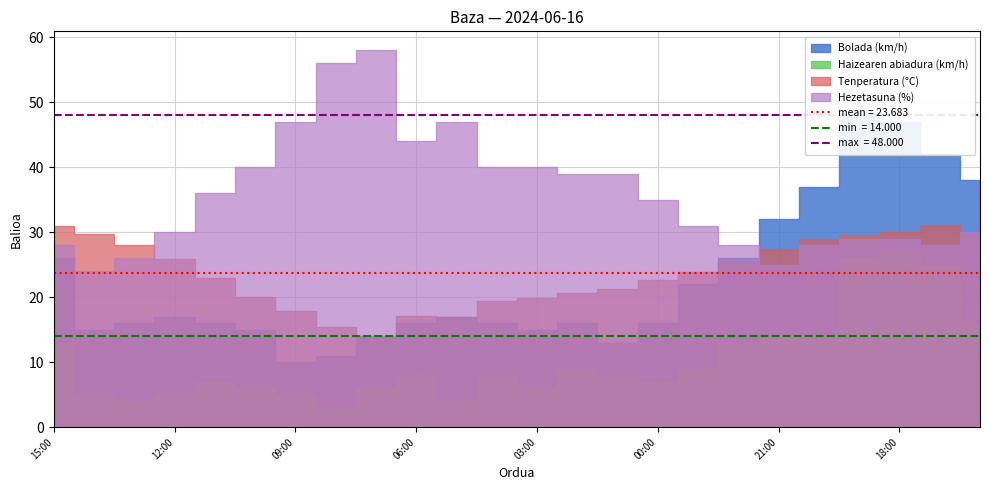

Which series changed the most between 13:00 and 08:00?

Hezetasuna (%)